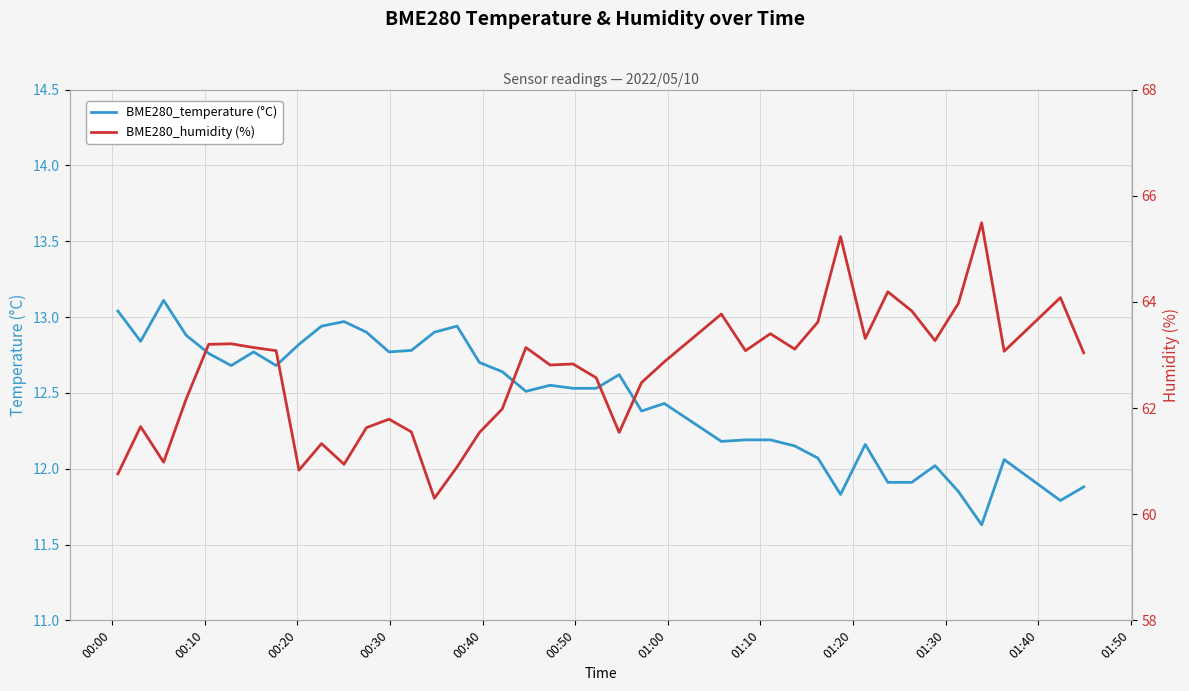

Is the value of BME280_humidity (%) at 28 greater than the value of BME280_temperature (°C) at 22?

Yes